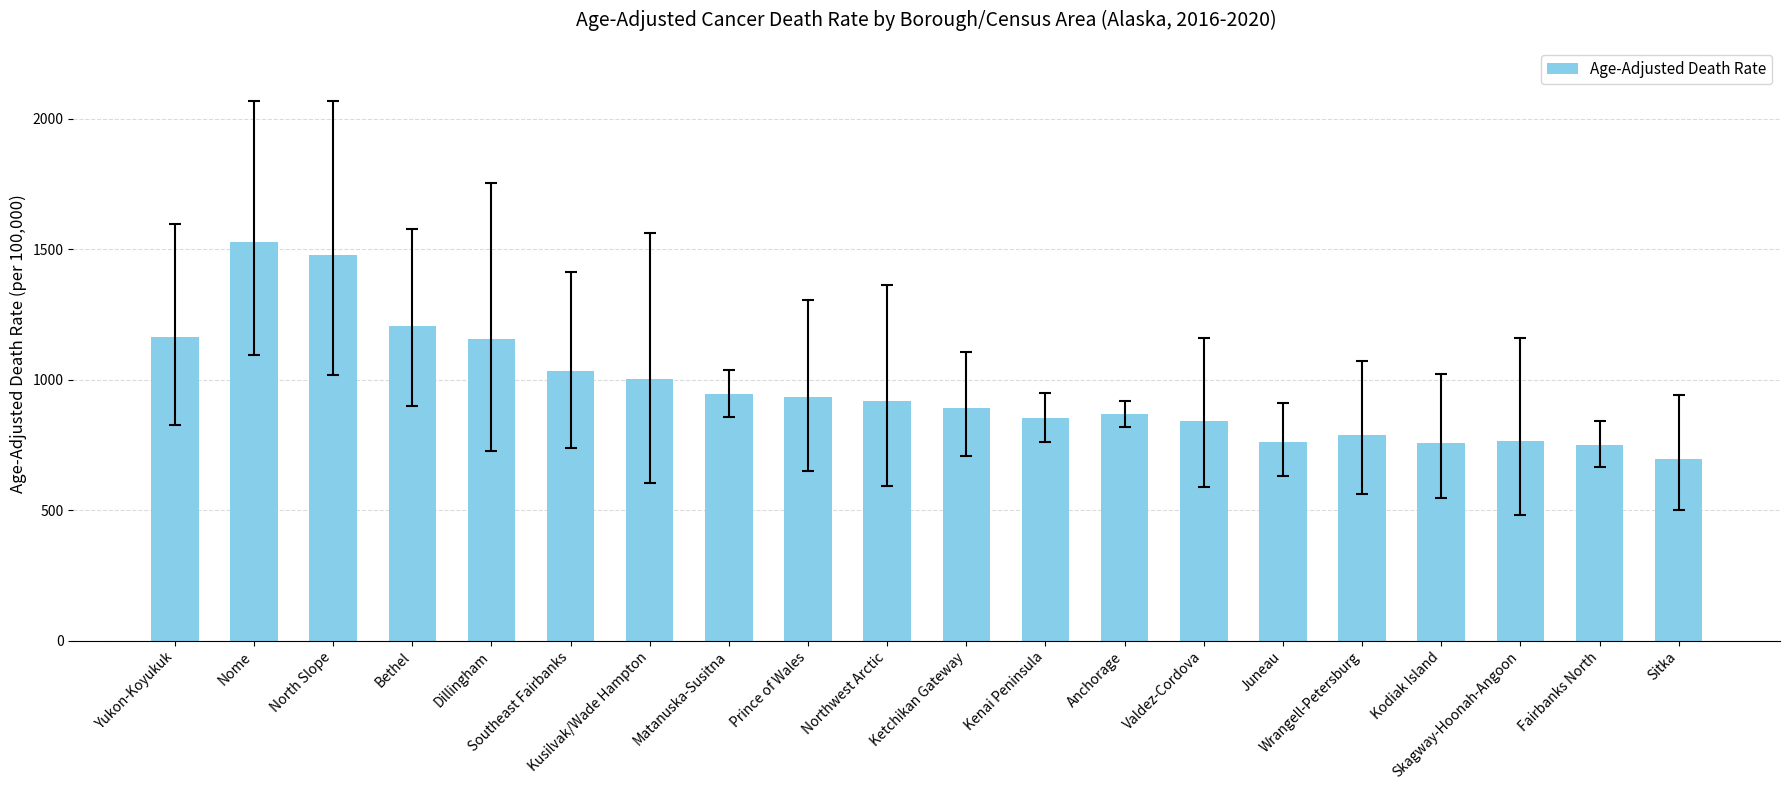

What is the sum of all values?

19336.7